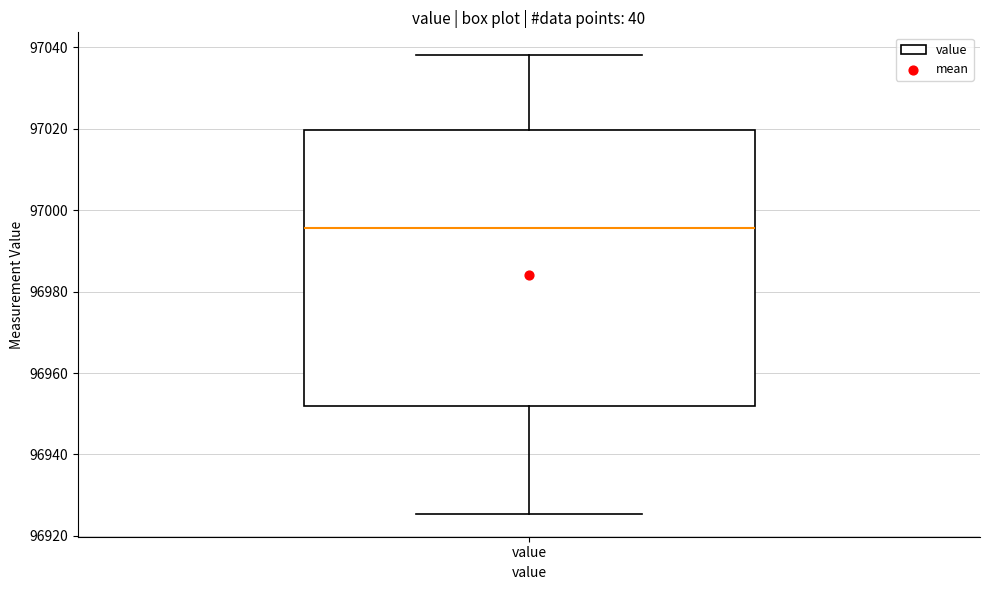

Read this box plot against the y-axis: the position of the median line, the range covered by the box, and the ends of both whiskers. The values are not printed on the chart, so give them approximately, as read against the axis.

median 96996, box 96952 to 97020, whiskers 96926 to 97038